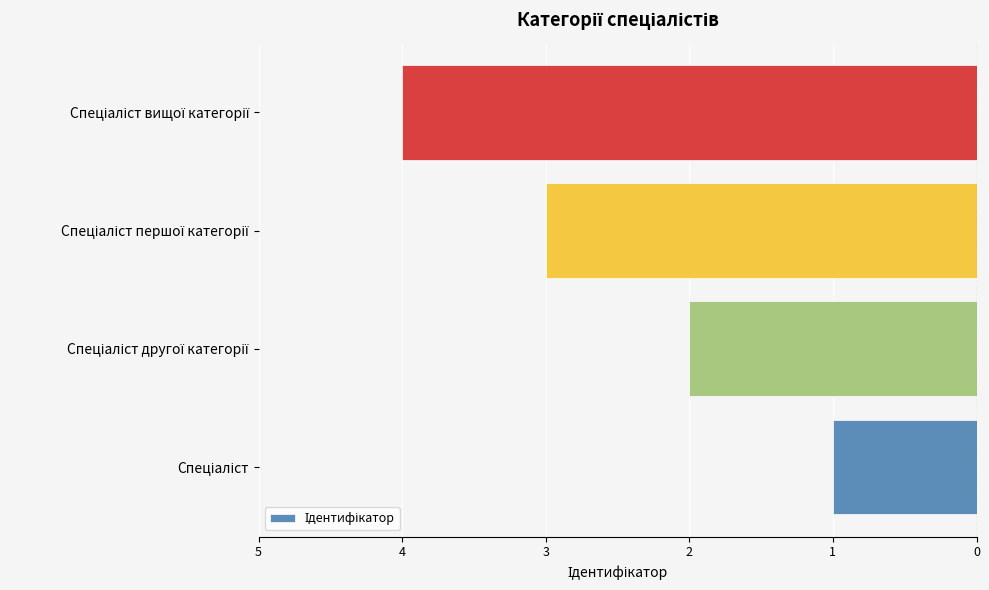

Does the chart contain any negative values?

Yes